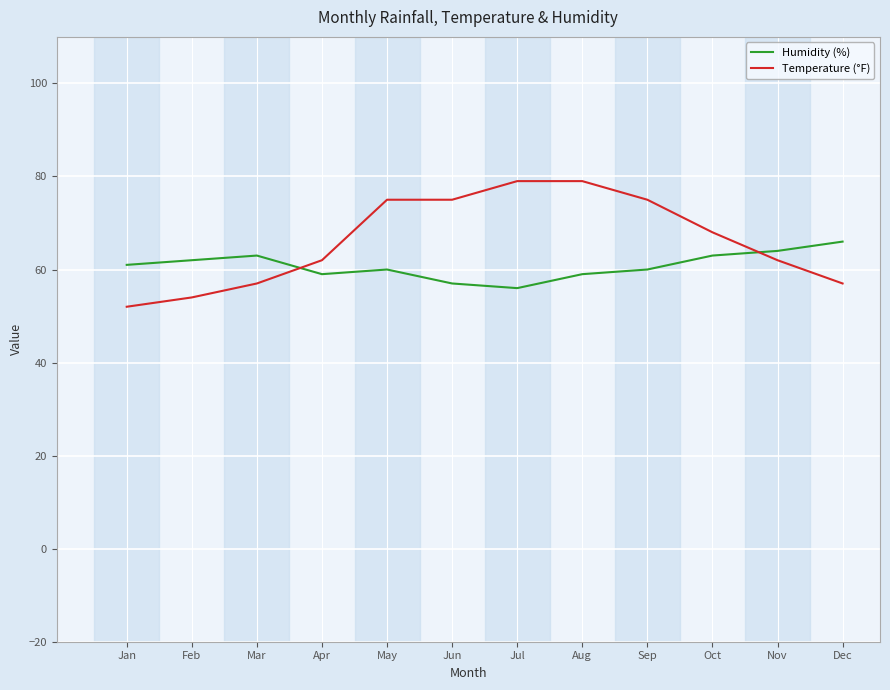

Which series has the widest spread of values?

Temperature (°F)